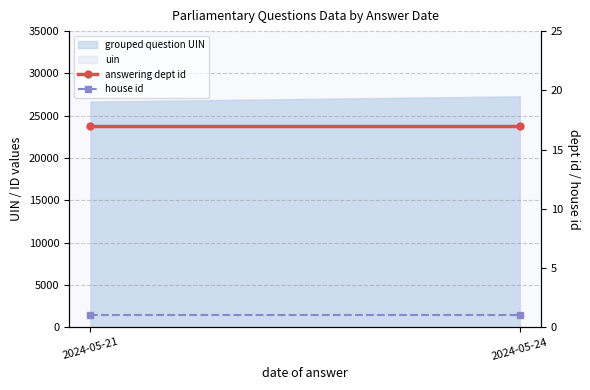

What is the total value across all series at 2024-05-21?

18